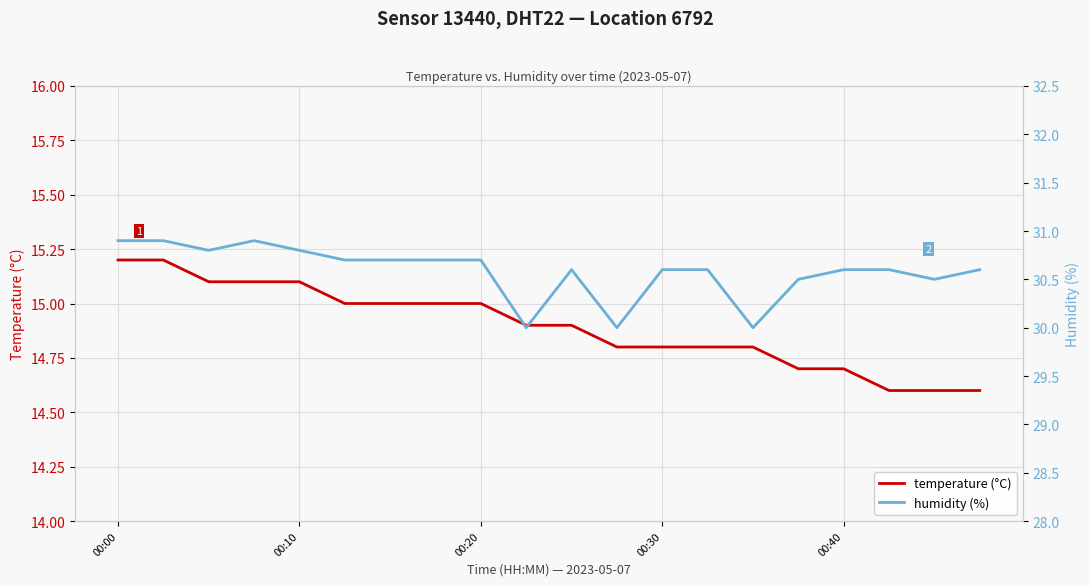

True or false: temperature (°C) has a value of 14.8 at 00:30.

True